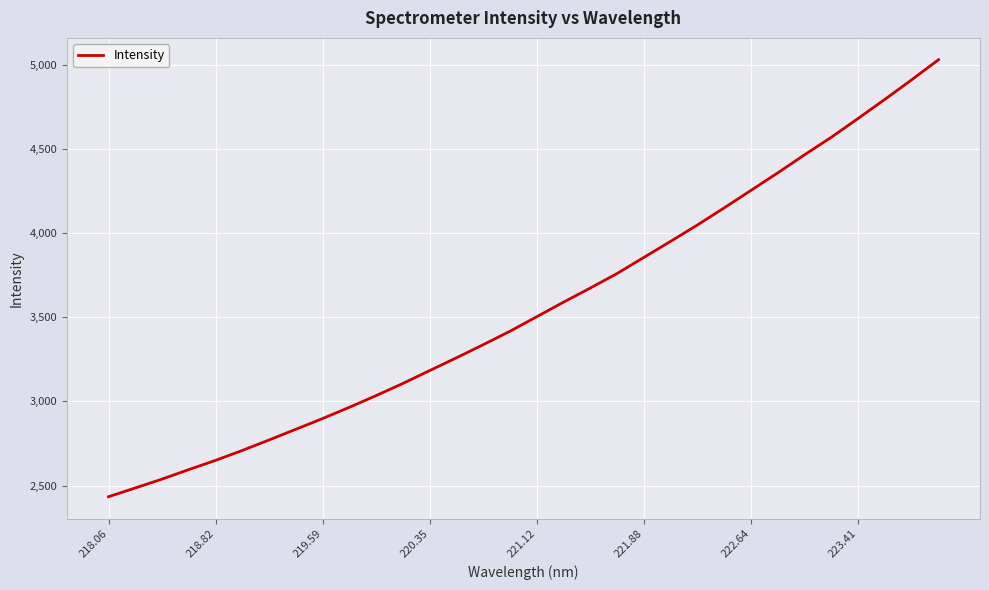

What is the difference between the maximum and minimum values?

2595.2